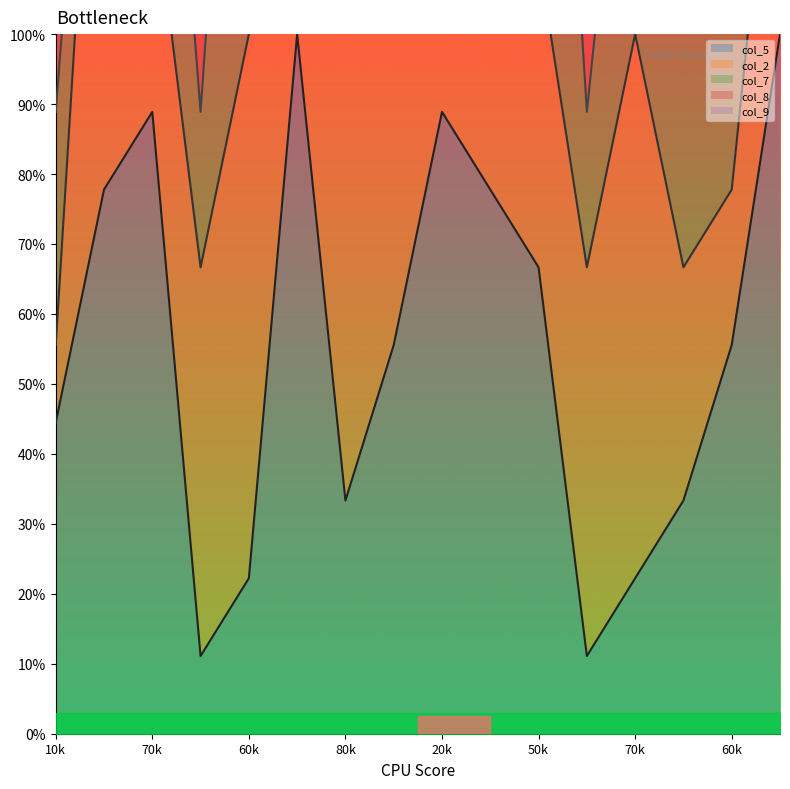

At which label does col_5_line reach its peak?

50k